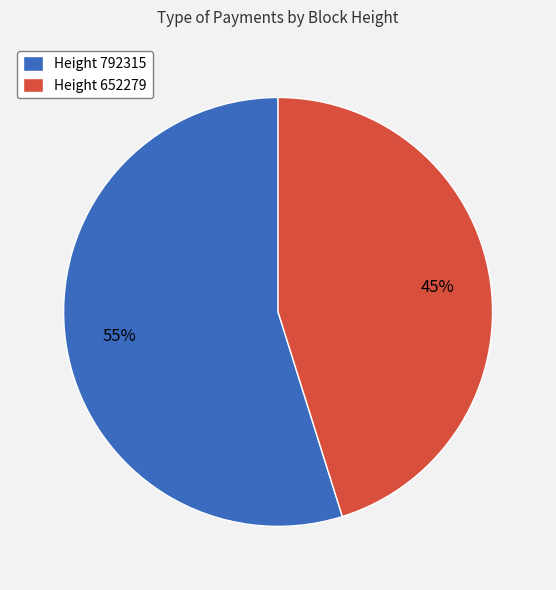

Is the sum of Height 652279 and Height 792315 greater than half?

Yes